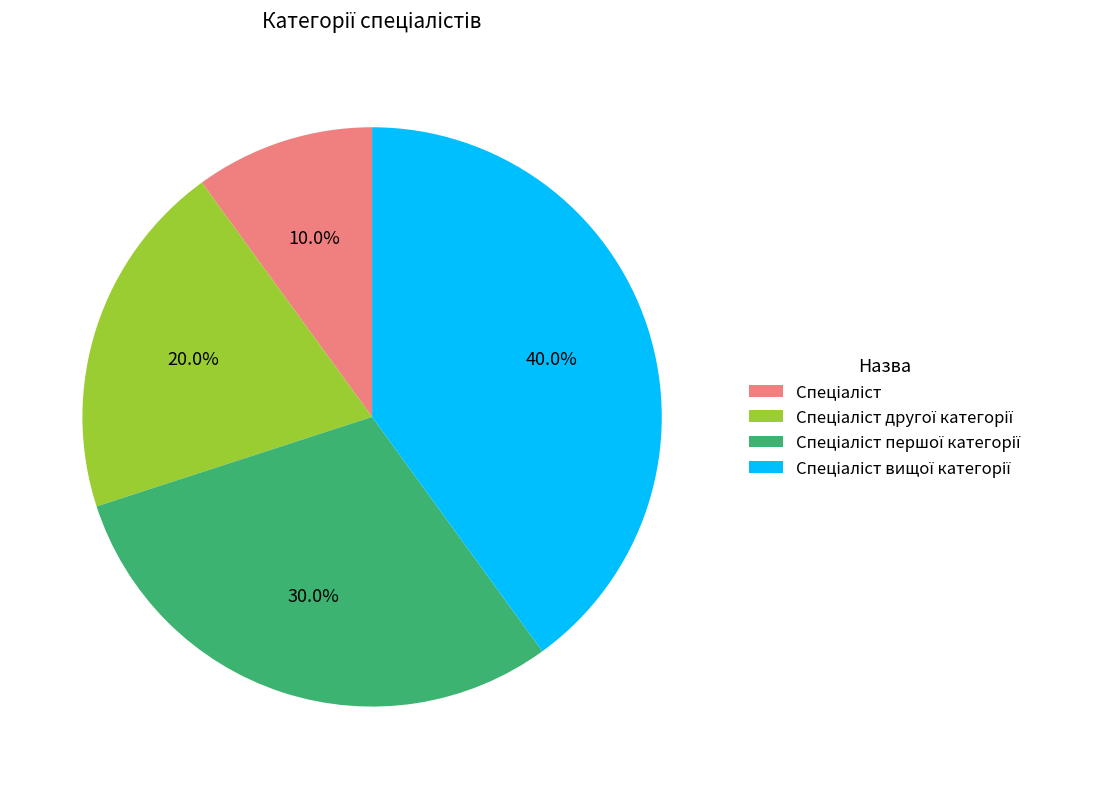

Does any single category account for the majority?

No